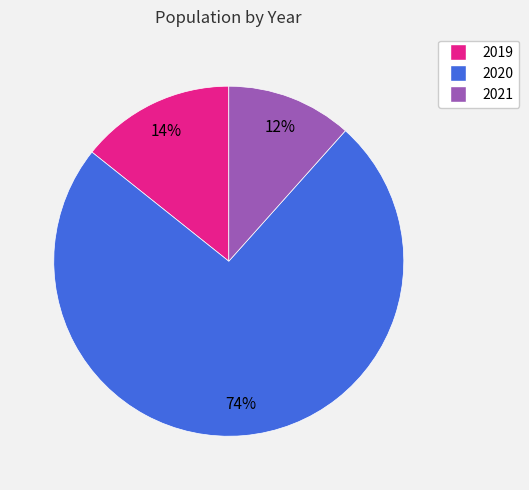

Is there any slice that represents more than half of the pie?

Yes